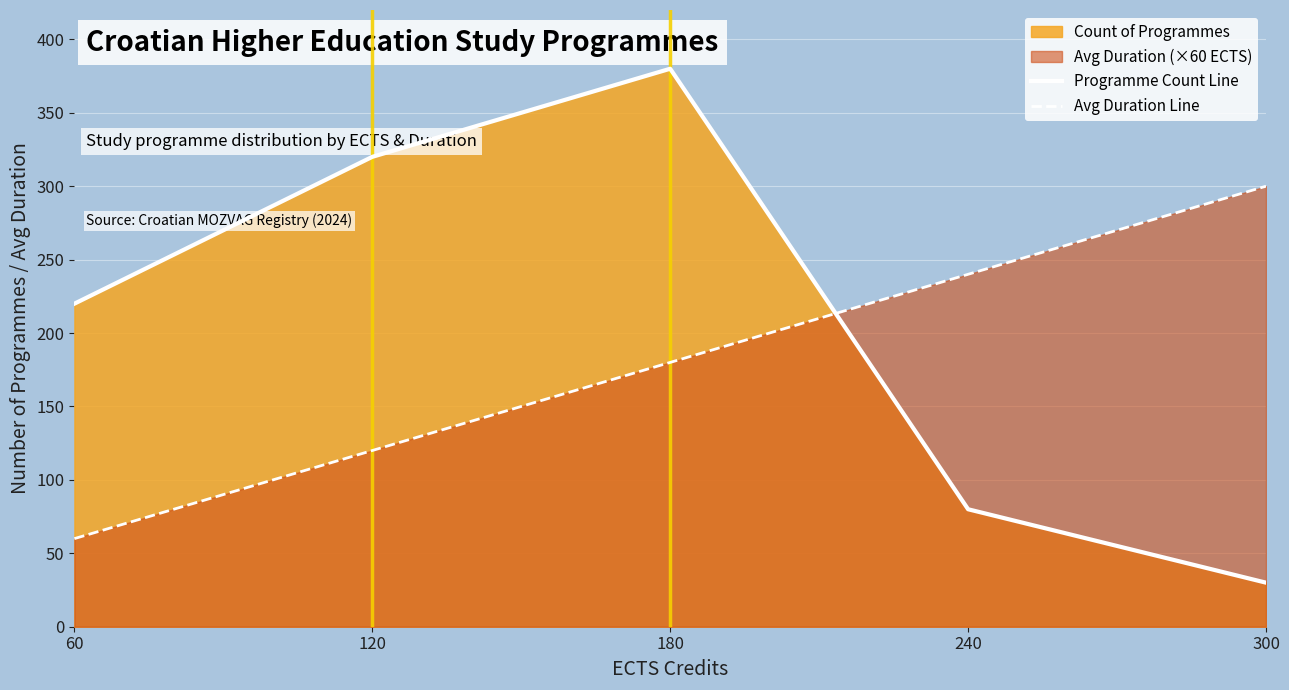

Rank the categories by Avg Duration Line value from highest to lowest.

300, 240, 180, 120, 60